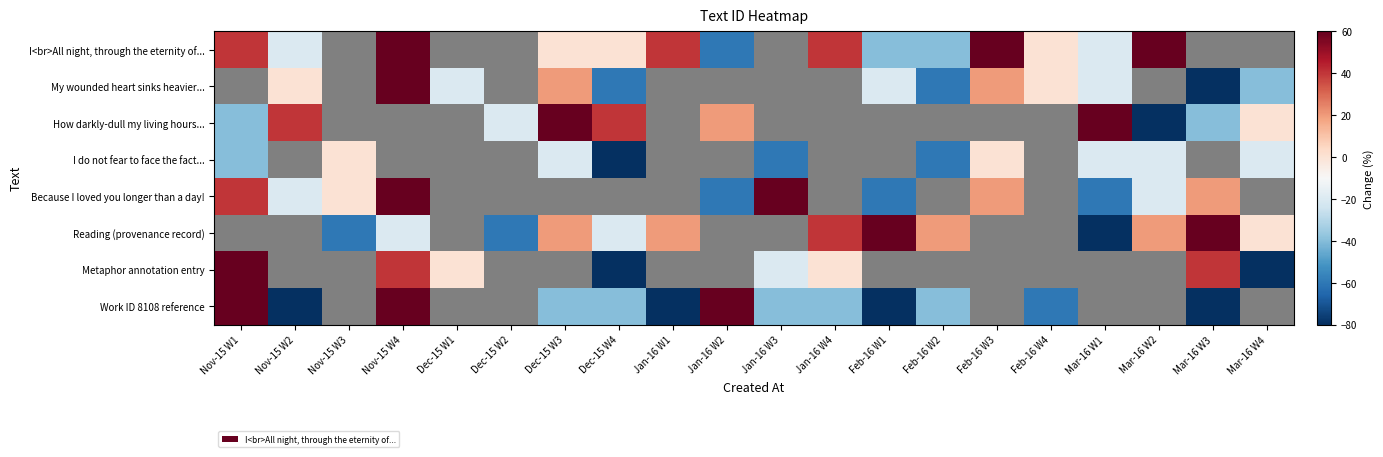

What is the difference between the second highest and second lowest values in the My wounded heart sinks heavier... series?

120.0